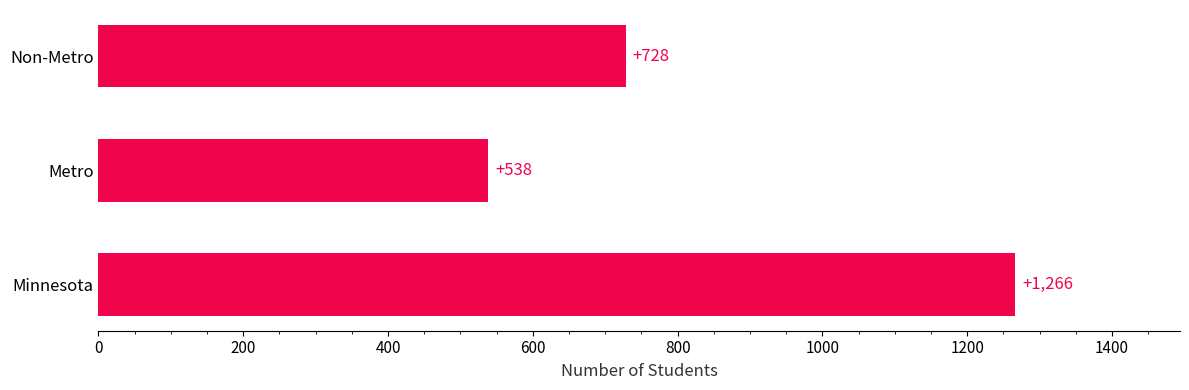

List the labels in order of value, smallest first.

Metro, Non-Metro, Minnesota